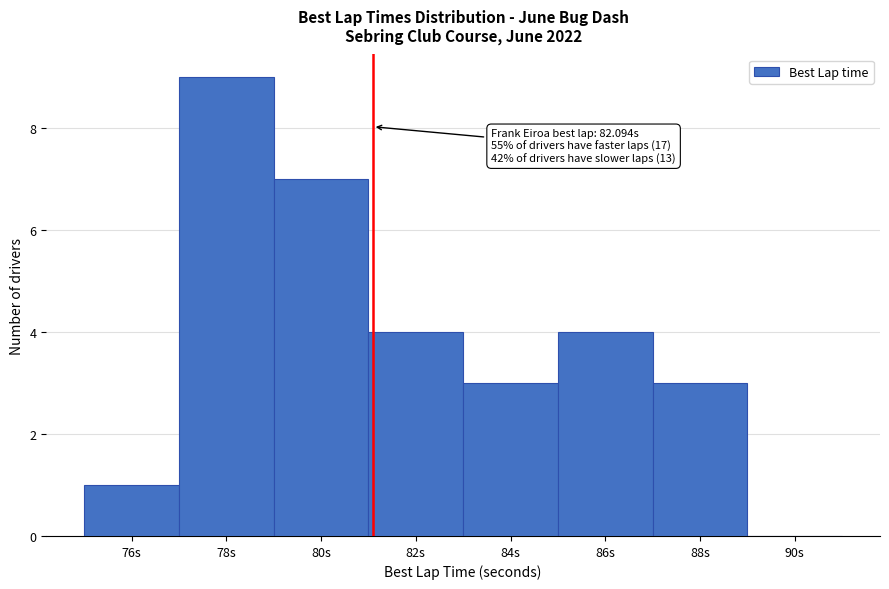

Reading left to right, transcribe all the data shown in this chart.

76s=1	78s=9	80s=7	82s=4	84s=3	86s=4	88s=3	90s=0